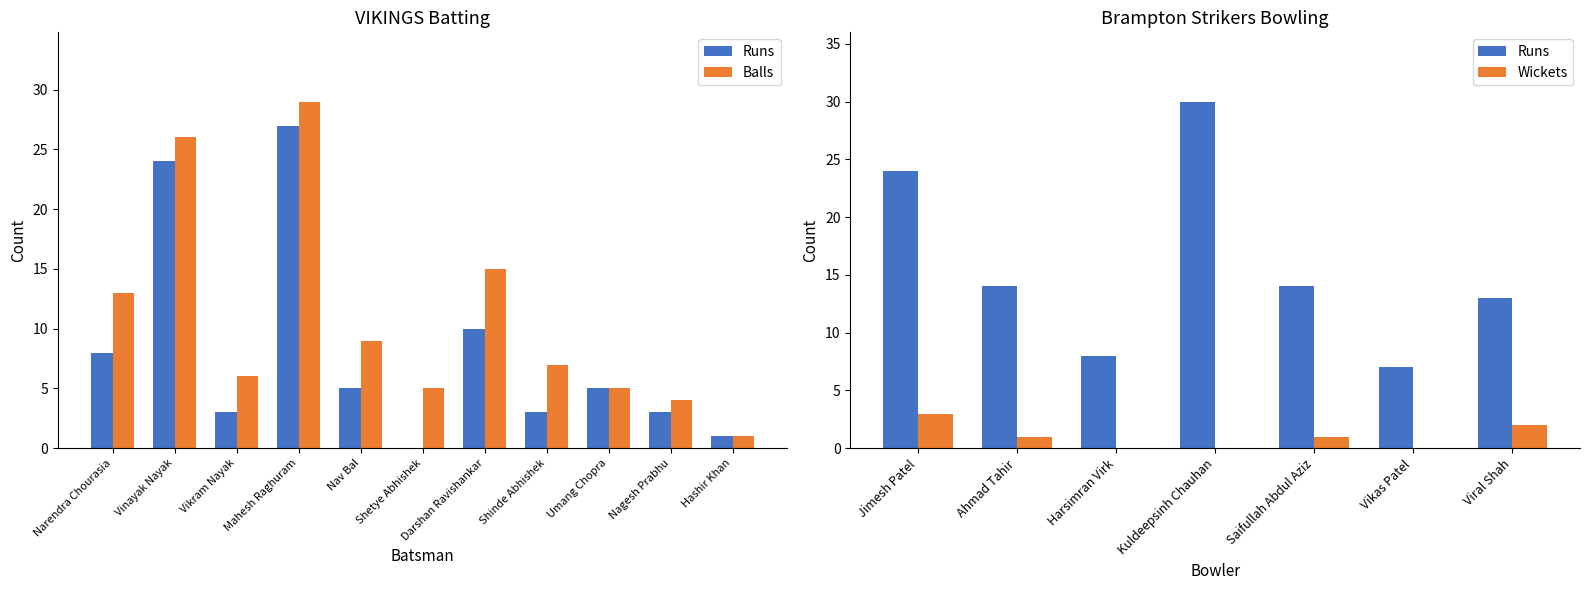

Where is Runs nearest to the value 13?

Darshan Ravishankar